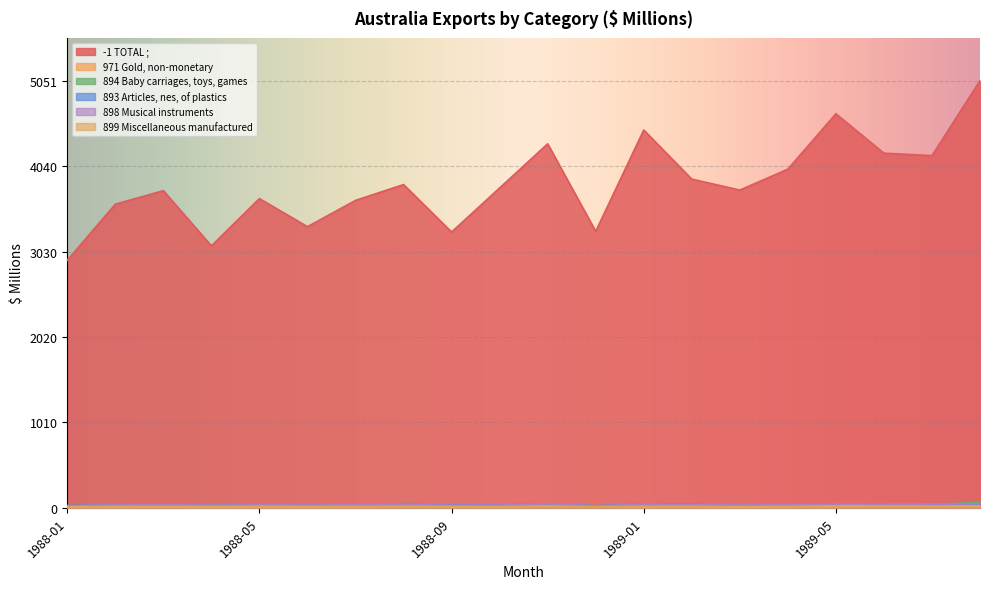

Which series has the widest spread of values?

-1 TOTAL ;